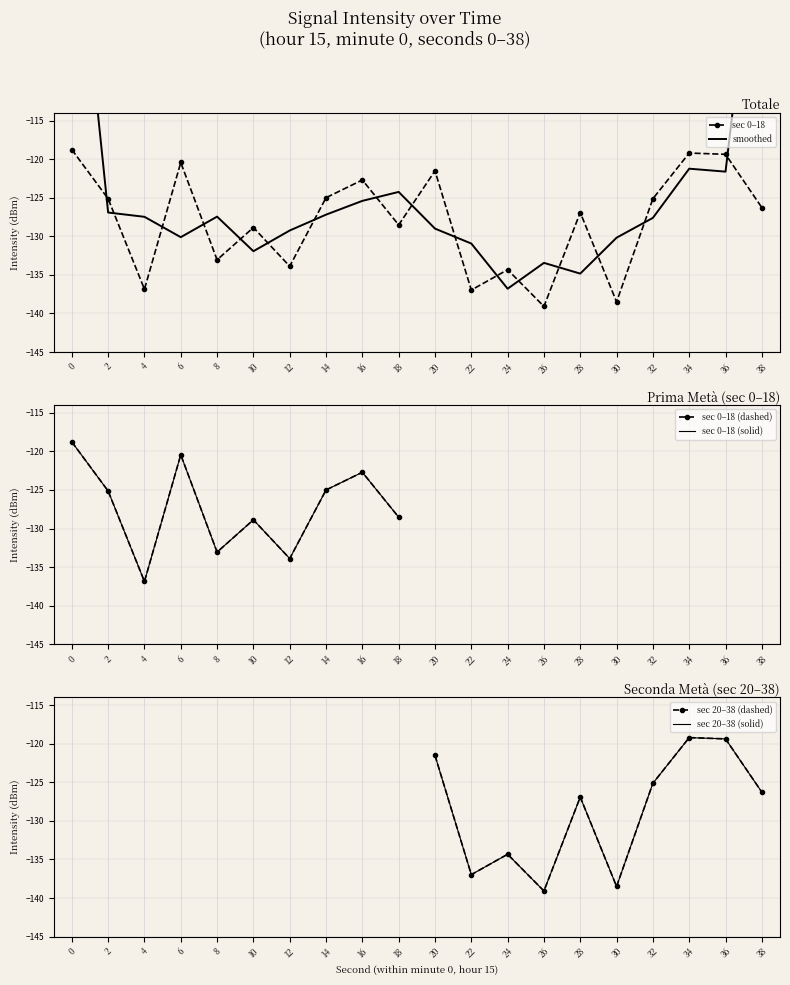

How many points are lower than both their immediate neighbors (excluding endpoints)?

7